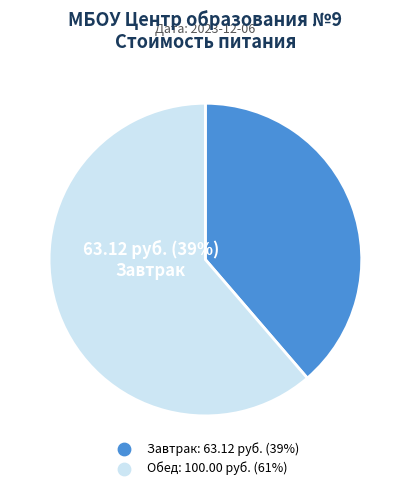

How many segments does this pie chart have?

2